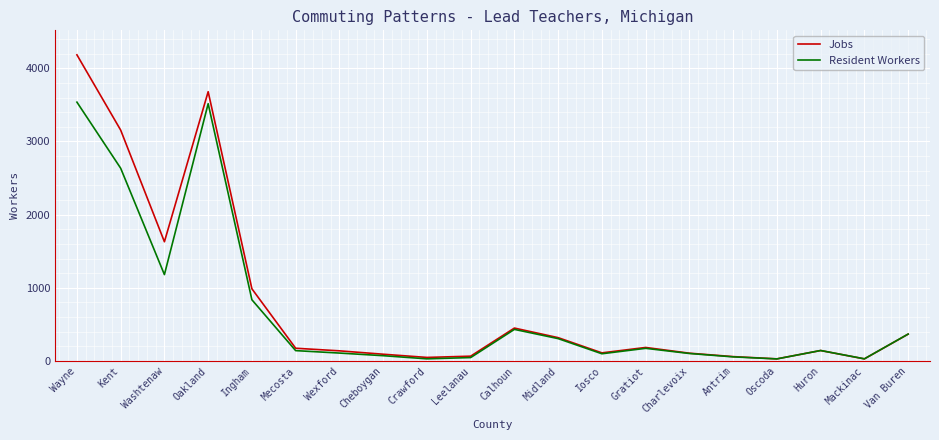

Is it true that Resident Workers equals 102.3 at Charlevoix?

True